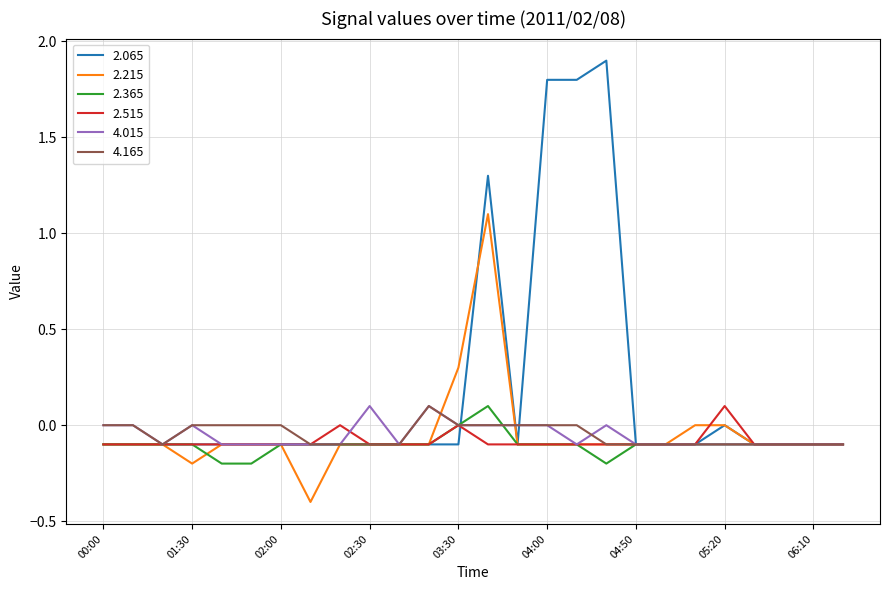

How many 2.365 values are between 0 and 1?

2